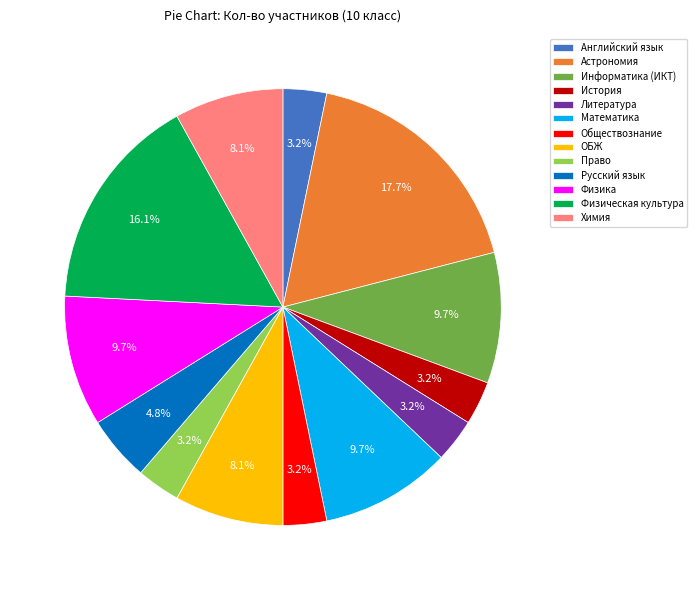

Combined, what portion of the pie is Химия and Русский язык?

12.9%